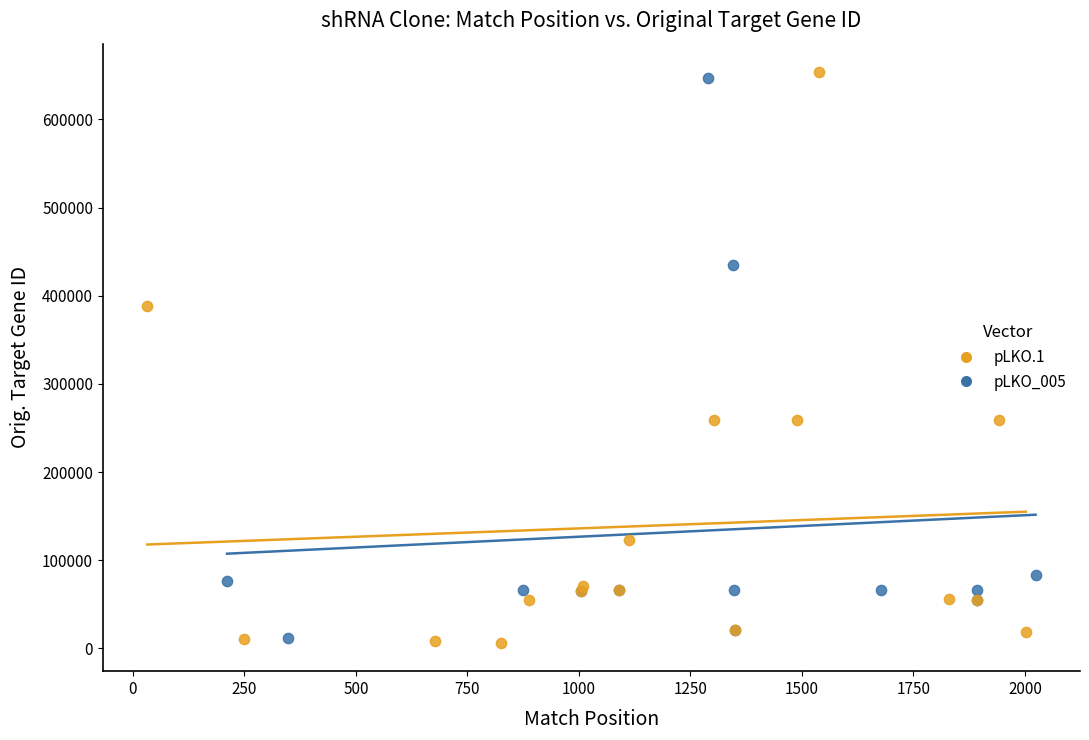

Which series reaches the minimum Y coordinate?

pLKO.1